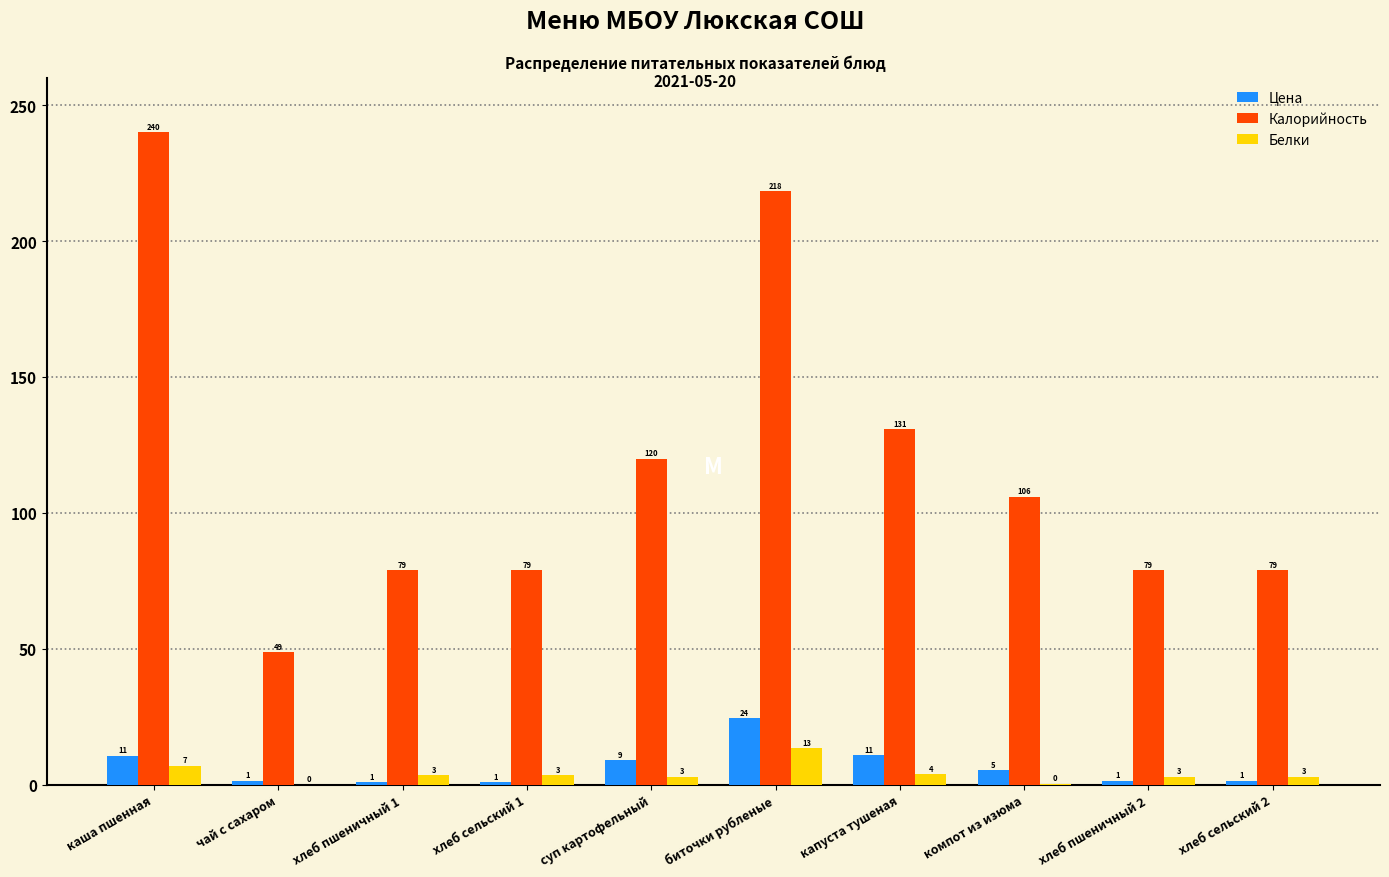

What is the highest value of the Белки series?

13.4